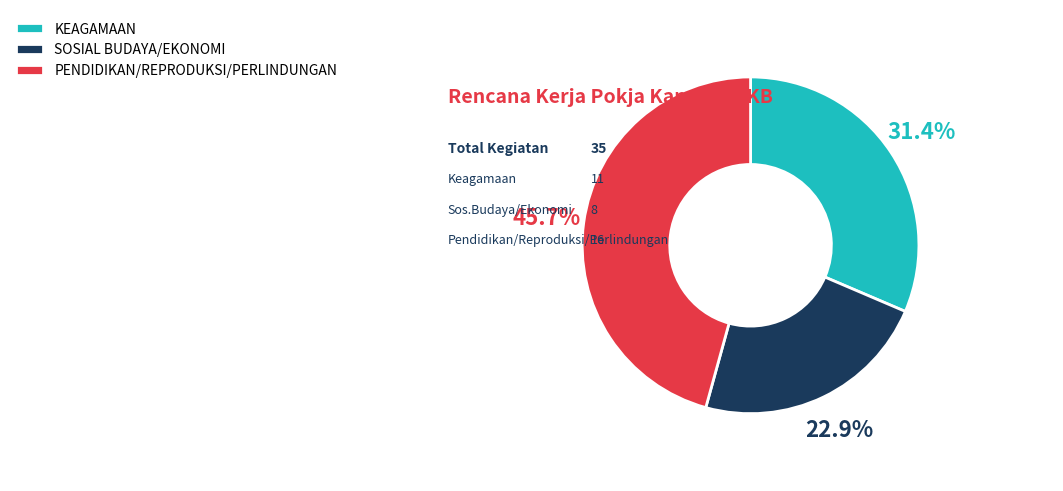

How many segments does this pie chart have?

3